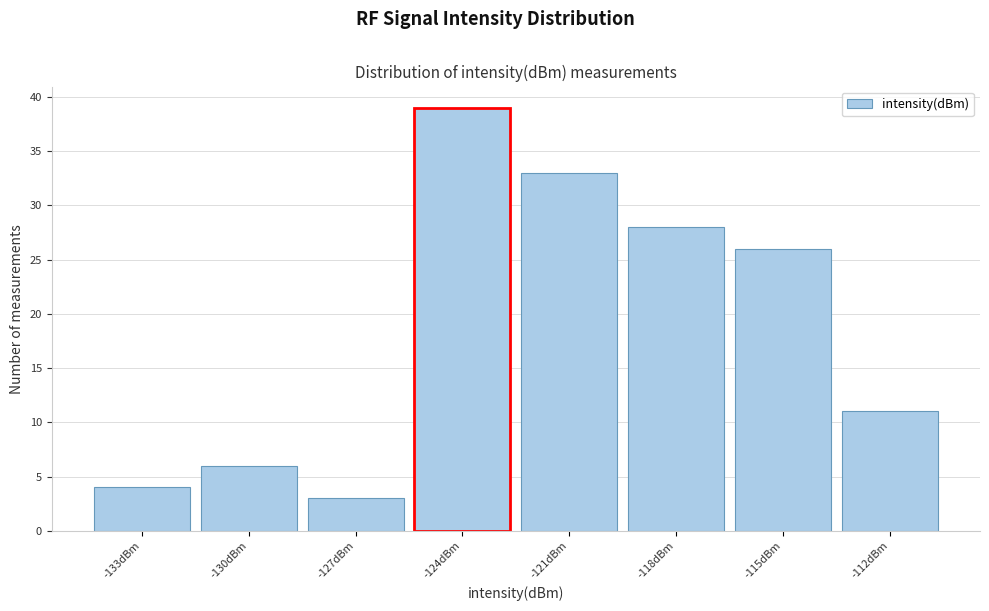

Reading right to left, transcribe all the data shown in this chart.

-112dBm=11	-115dBm=26	-118dBm=28	-121dBm=33	-124dBm=39	-127dBm=3	-130dBm=6	-133dBm=4